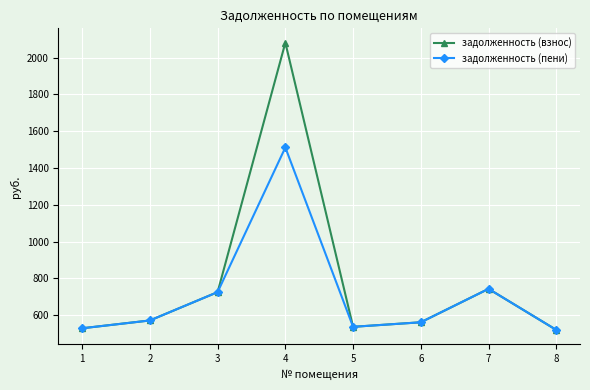

Which series has the largest total across all categories?

задолженность (взнос)